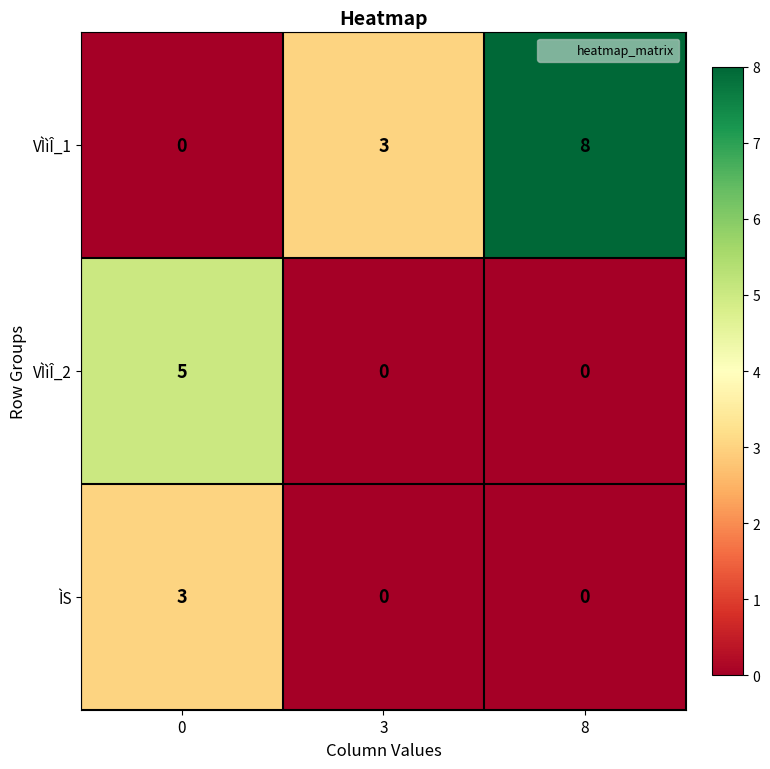

How many values in the ÌS series exceed 0?

1